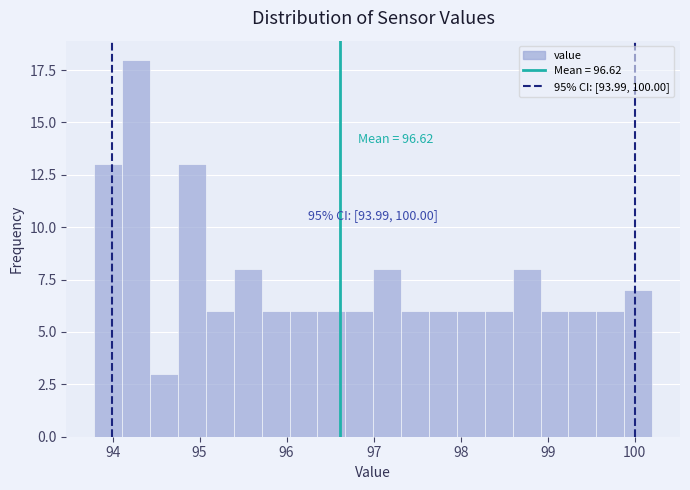

Read against the x-axis, roughly where is the centre of the tallest bar?

94.3